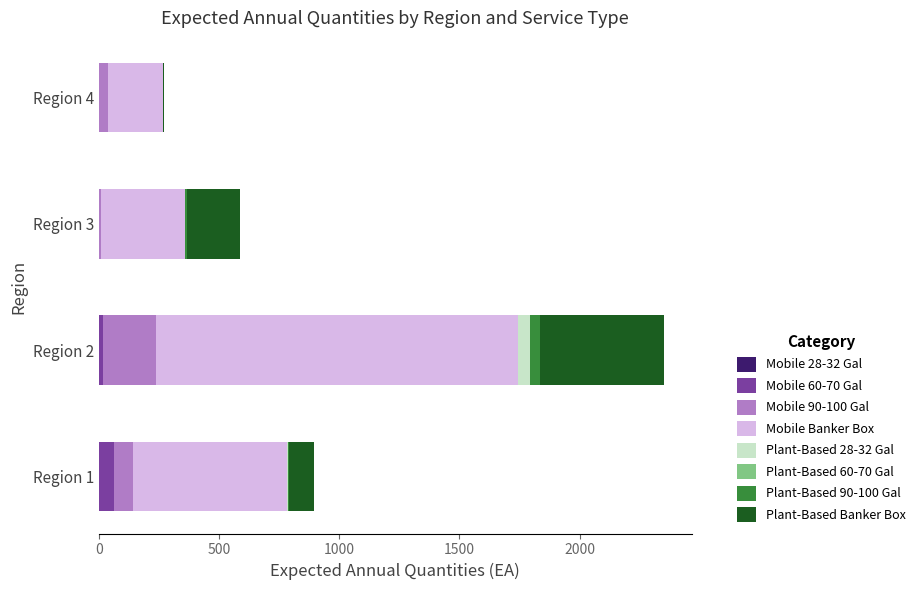

At which category is the sum across all series the highest?

Region 2